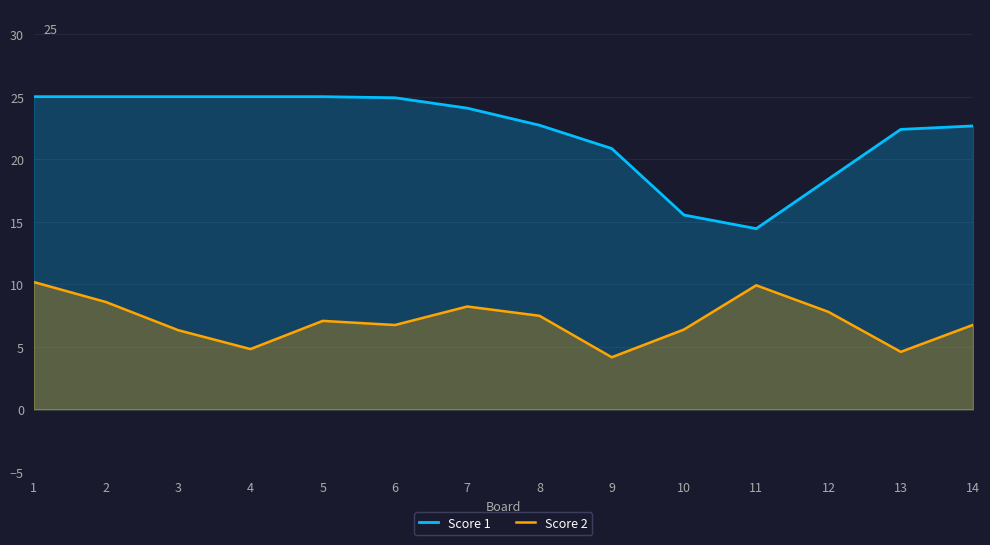

At which label does Score 1 reach its minimum?

11